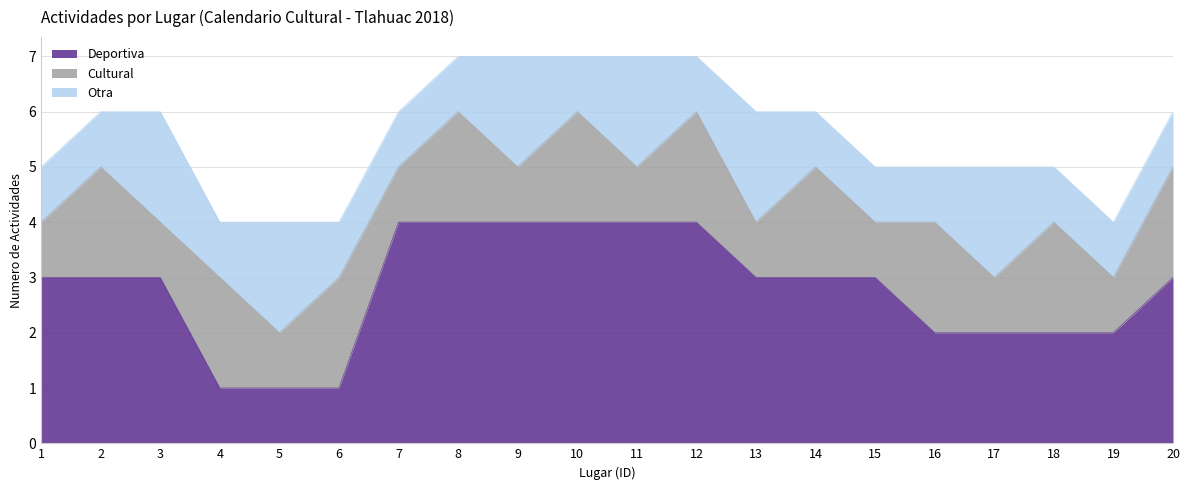

How many series are shown in this chart?

3